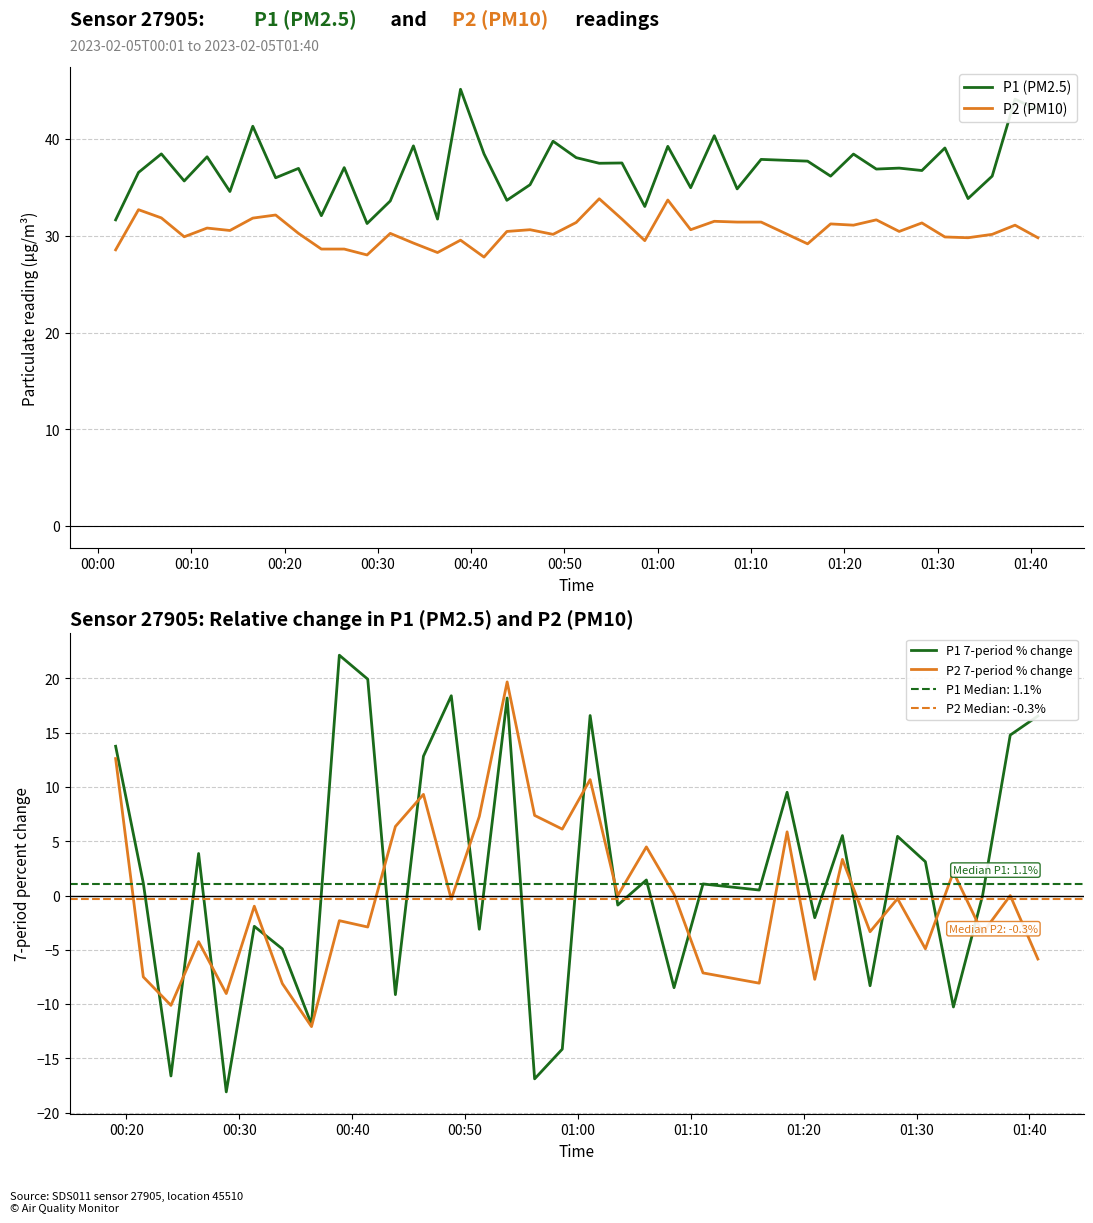

The value of P1 at 01:20 is 60.5. True or false?

False